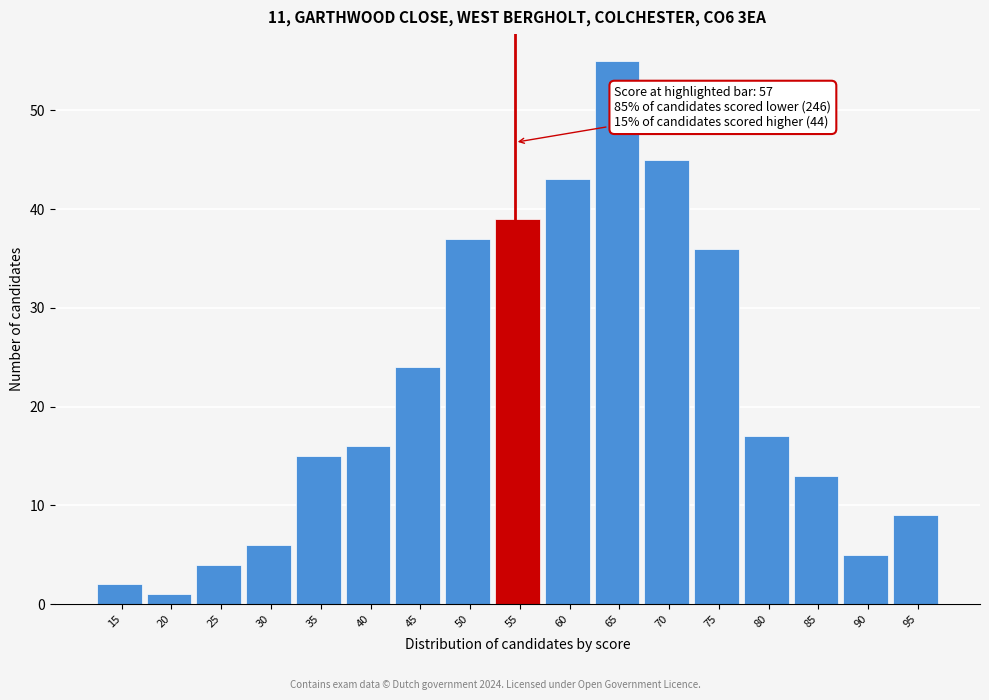

Reading right to left, extract all data points from this chart.

95=9	90=5	85=13	80=17	75=36	70=45	65=55	60=43	55=39	50=37	45=24	40=16	35=15	30=6	25=4	20=1	15=2